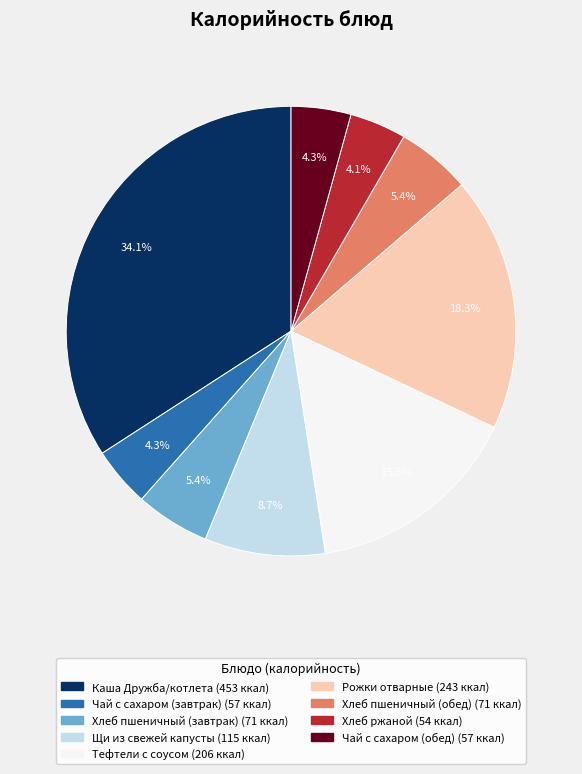

Is it true that Каша Дружба/котлета is 34% of the pie?

True